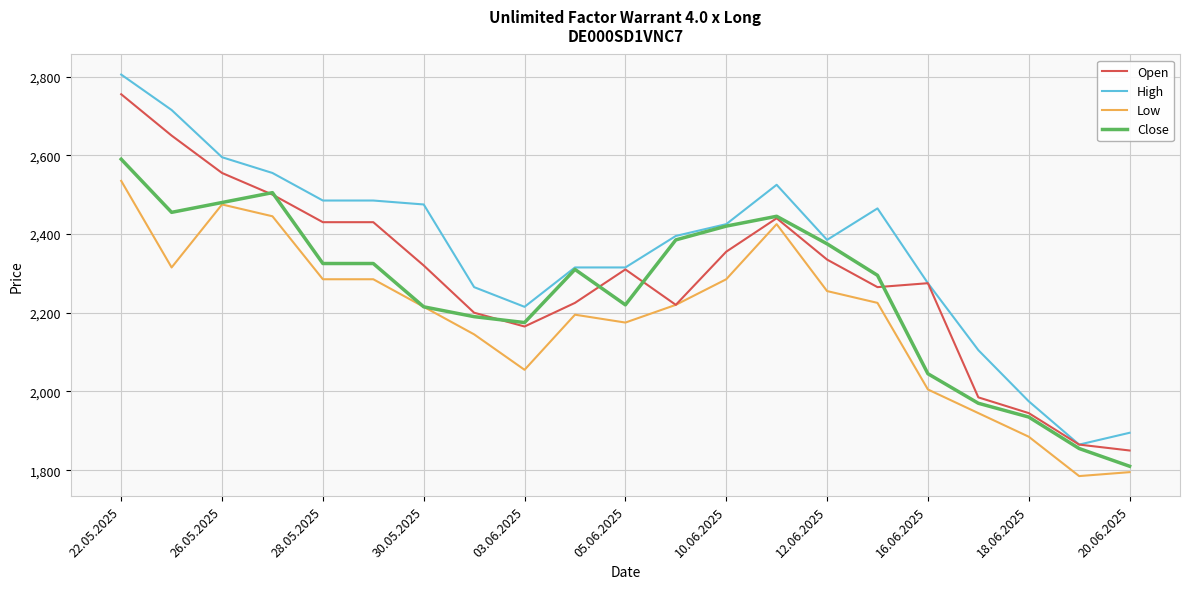

True or false: Low and High intersect in this chart.

False